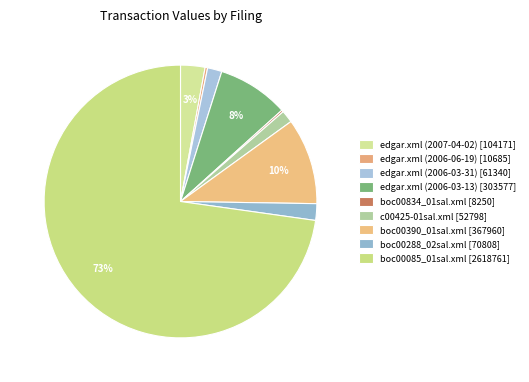

Which category has the smallest portion of the pie?

boc00834_01sal.xml